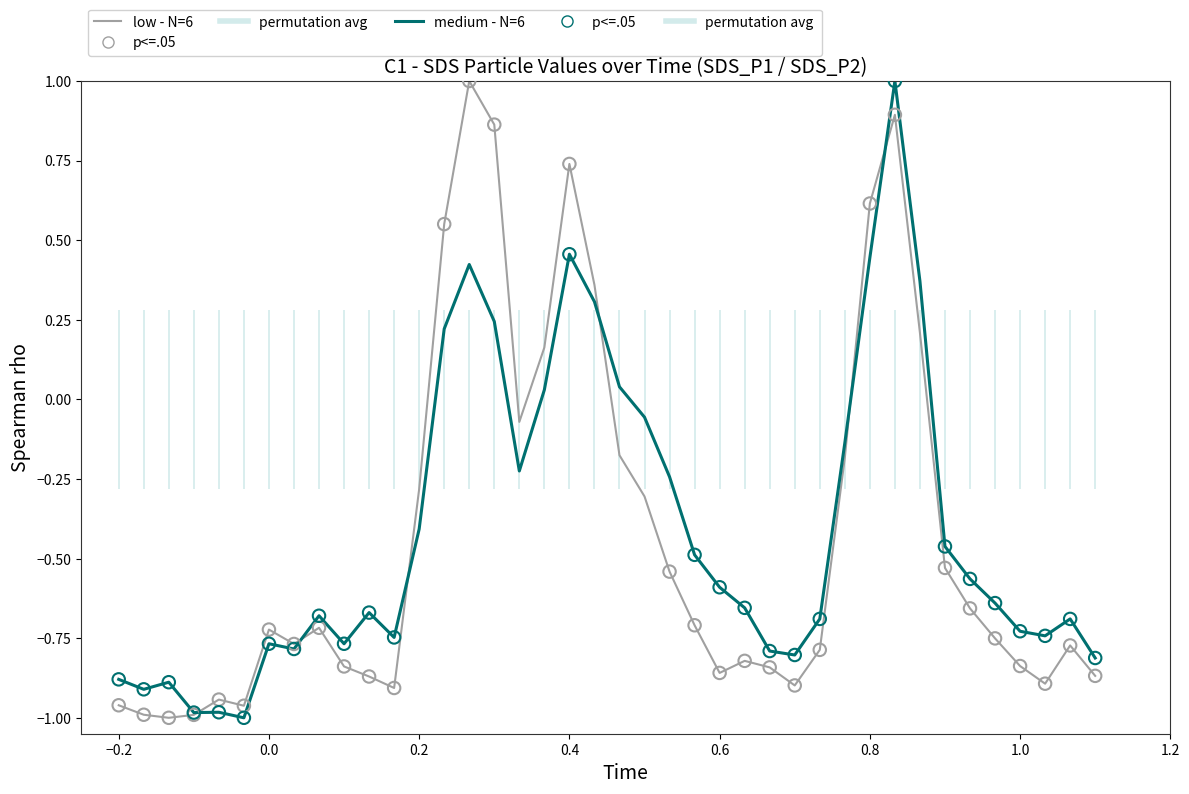

Which series contains the lowest Y value?

low - N=6